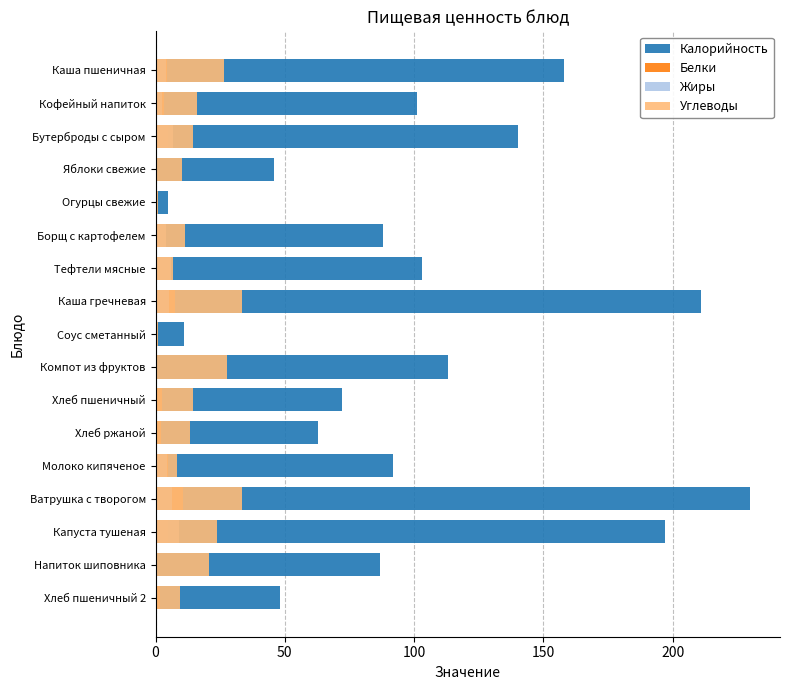

What is the value of the Углеводы bar at the 15th from the left?

23.7